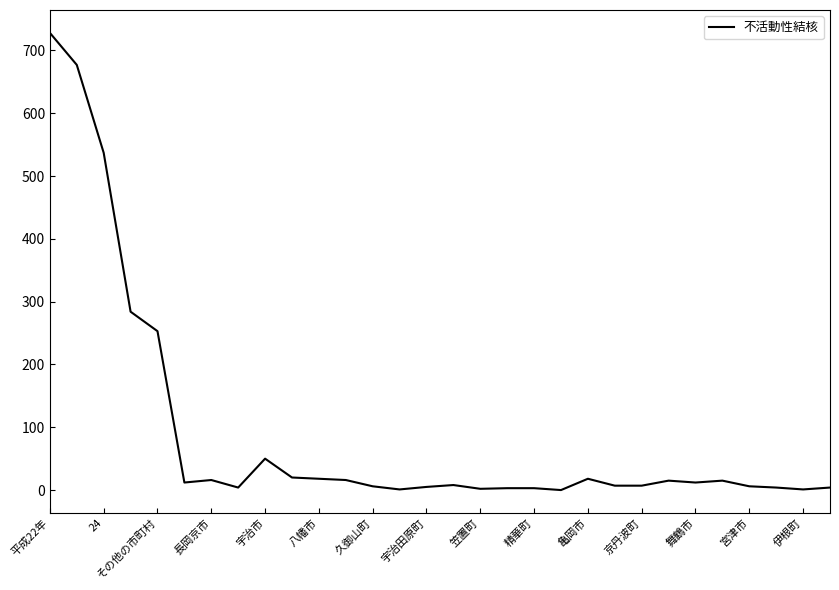

What is the difference between the maximum and minimum values?

728